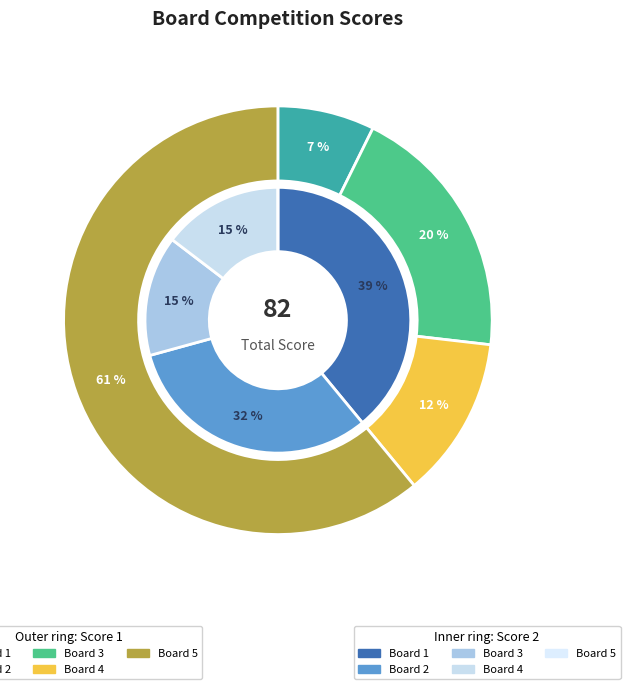

Does Board 4 represent more than half of the total?

No